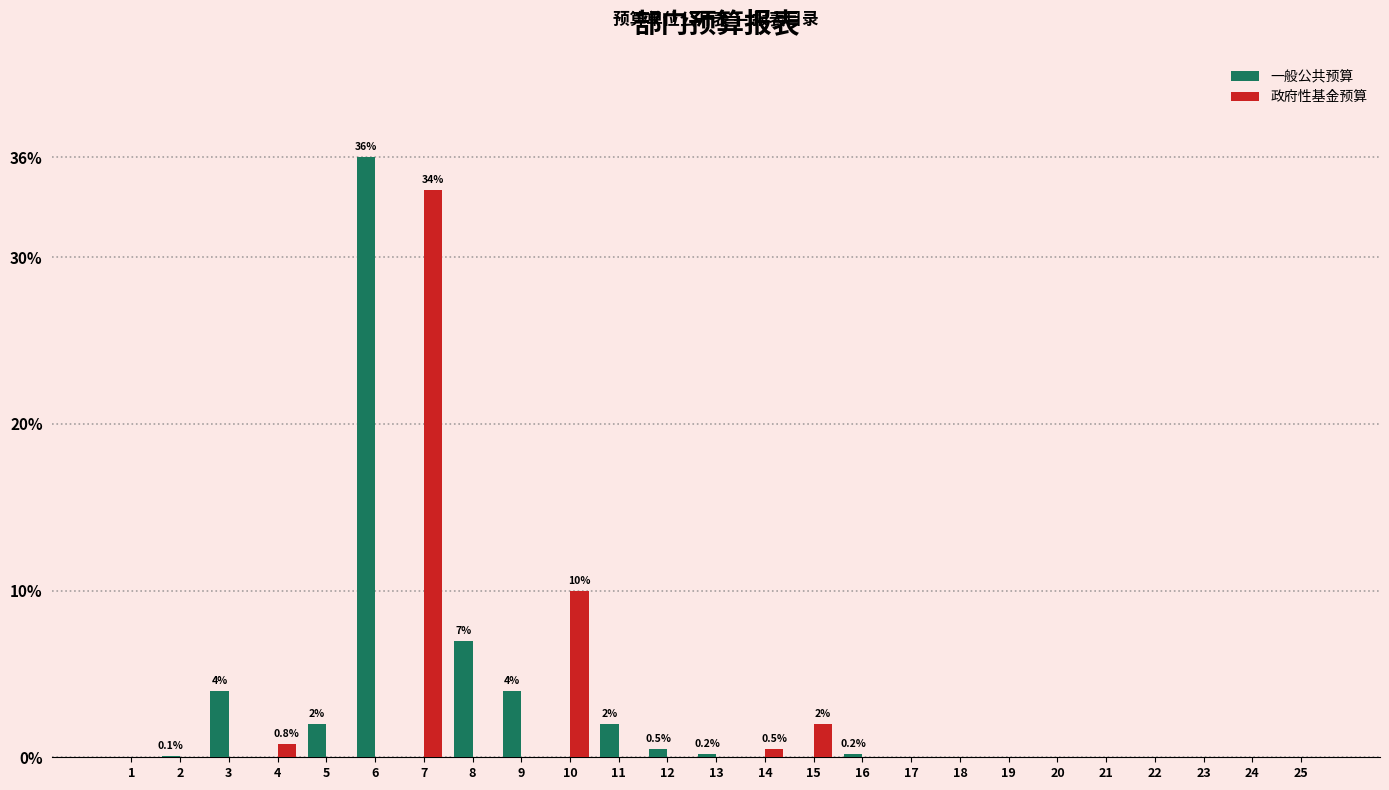

True or false: 政府性基金预算 has a value of 10.3 at 22.

False